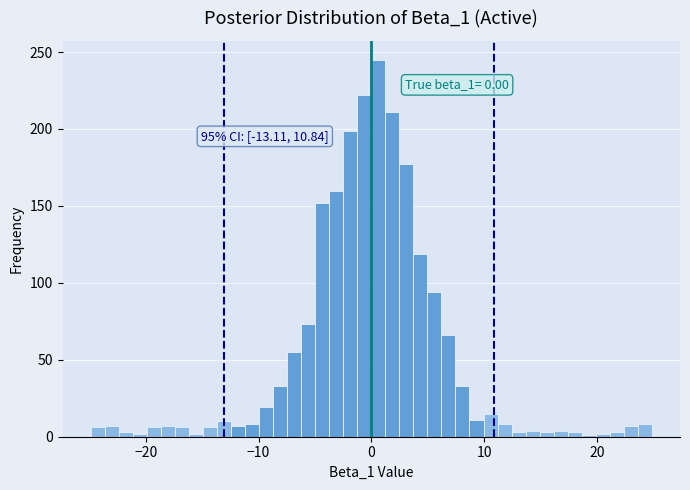

Around what value on the x-axis is the tallest bar? Give the approximate position of its centre, as read against the axis.

1